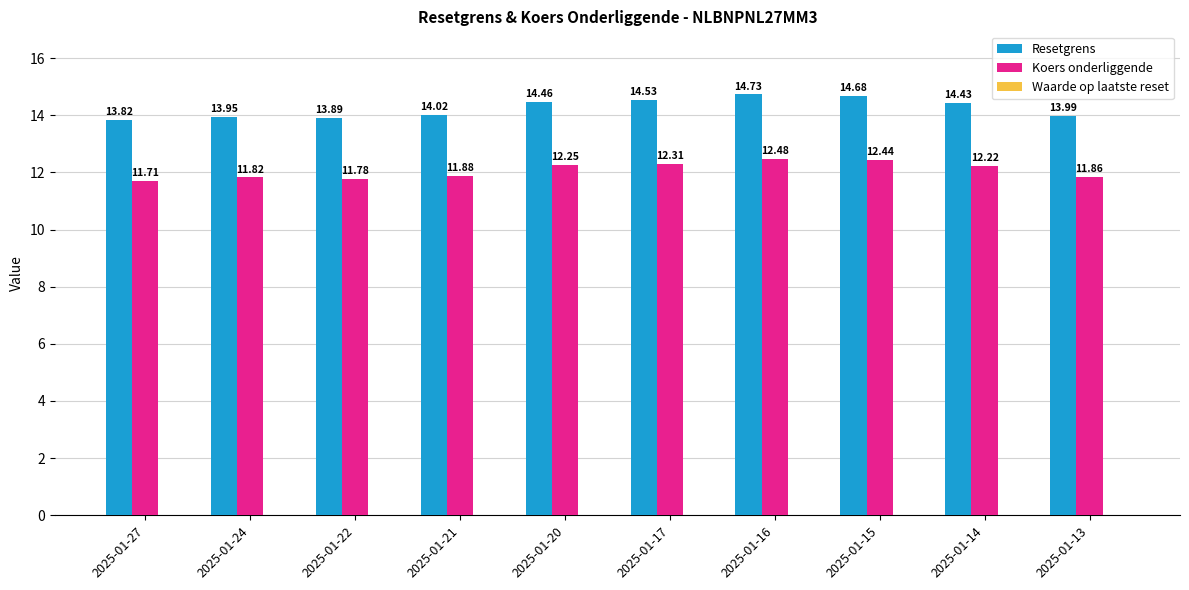

True or false: Resetgrens has a value of 14.0 at 2025-01-24.

True